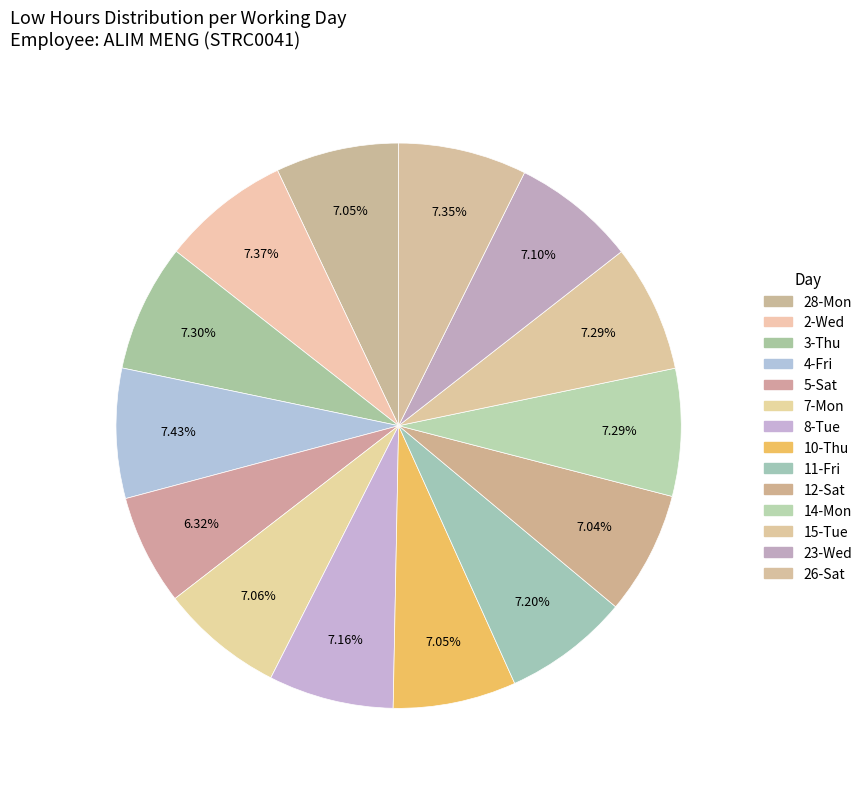

Count the number of slices in the pie.

14